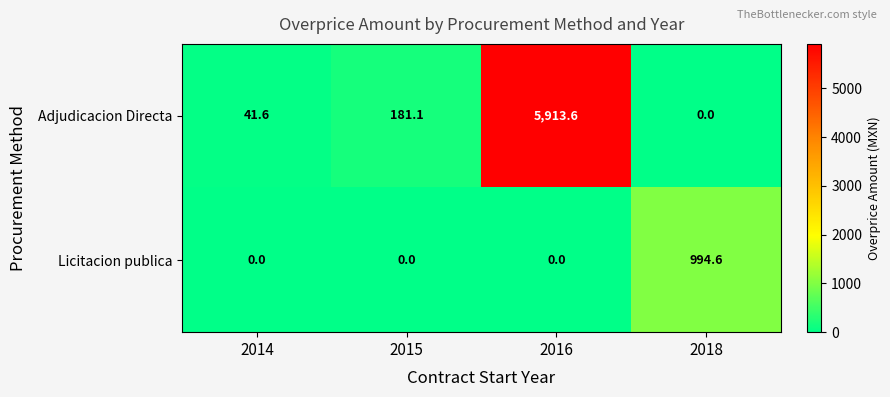

How many values in Licitacion publica are above zero?

1